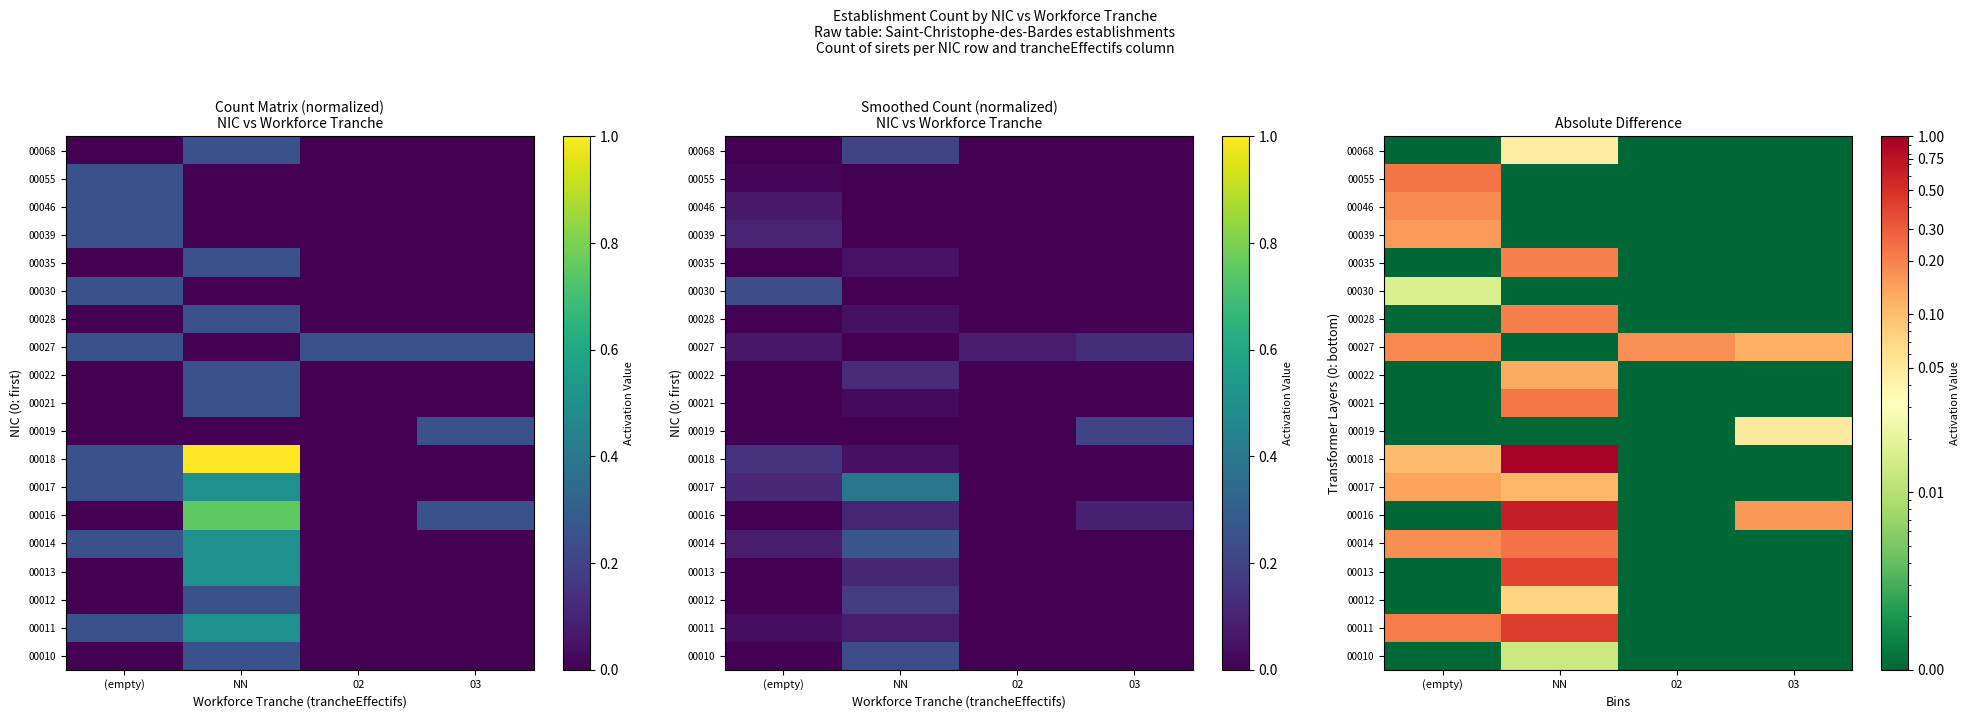

Count the number of categories in the chart.

4